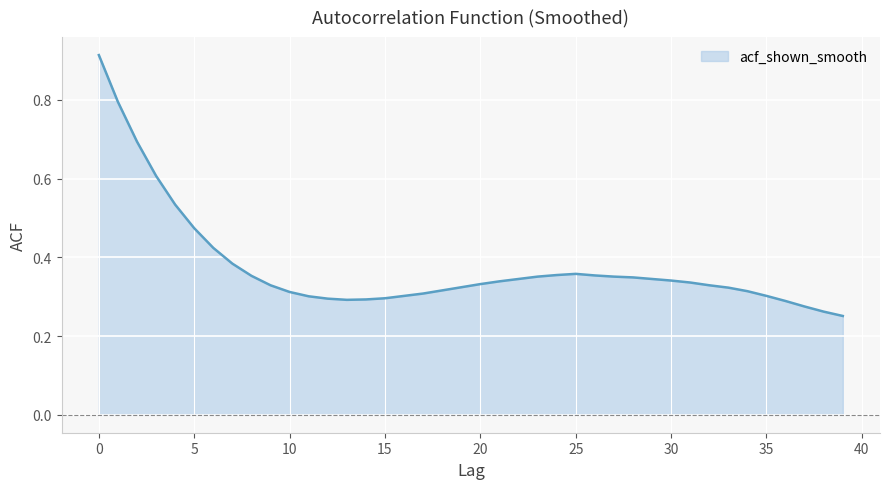

What is the value of the 10th point from the left?

0.3